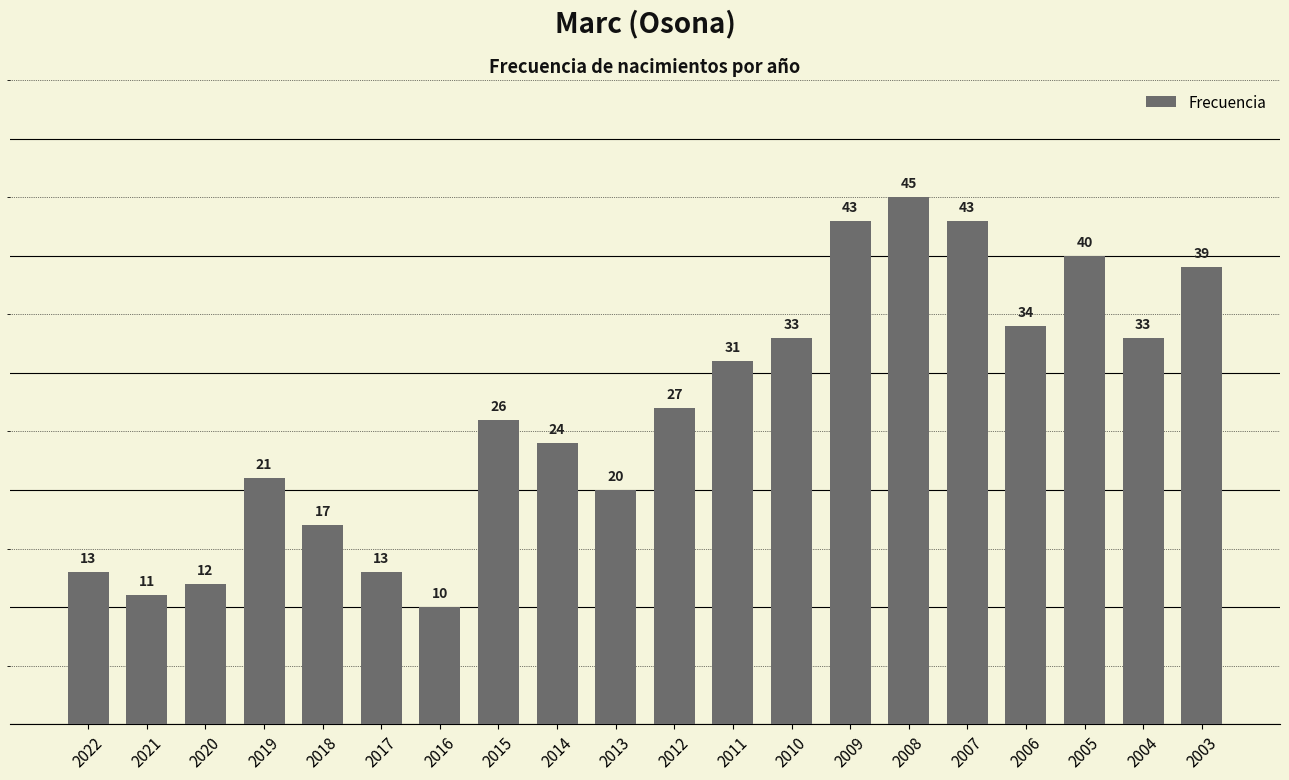

Are the bars grouped side by side (vs. stacked)?

No